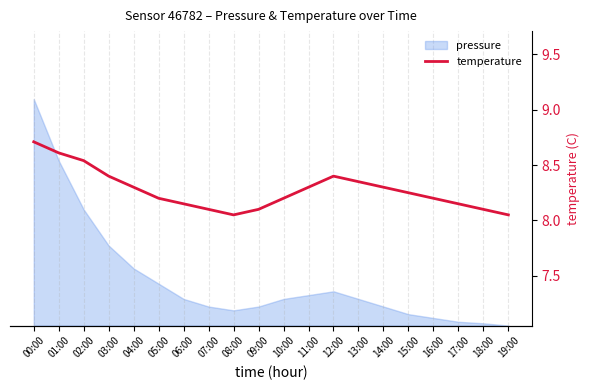

Is it true that the value at 14:00 is 14.9?

False